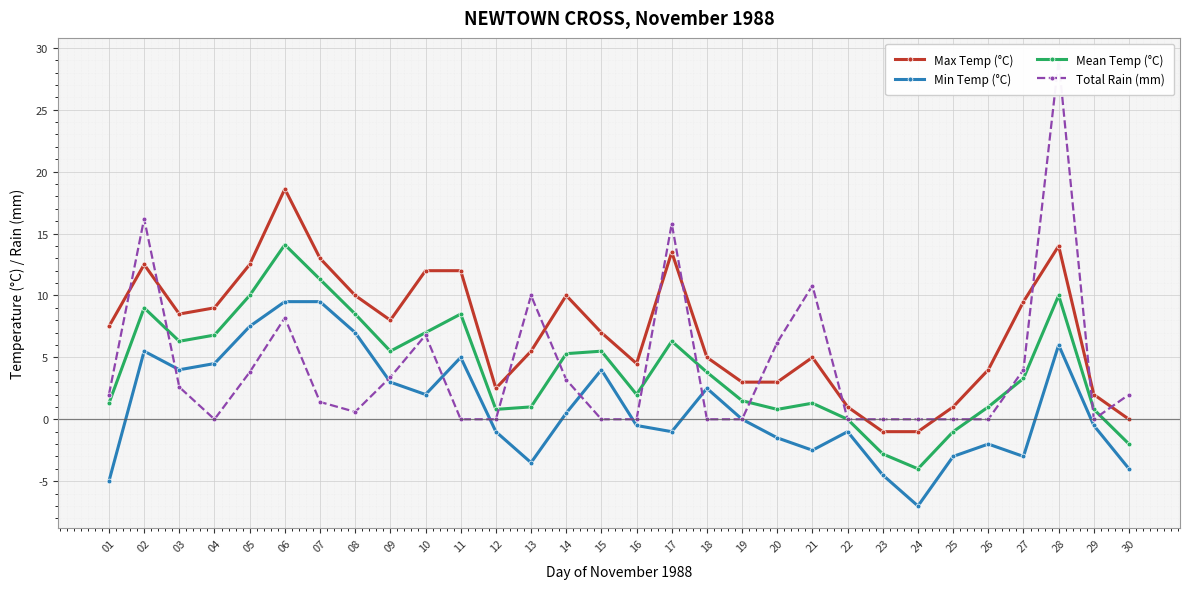

How many lines are shown in the chart?

4